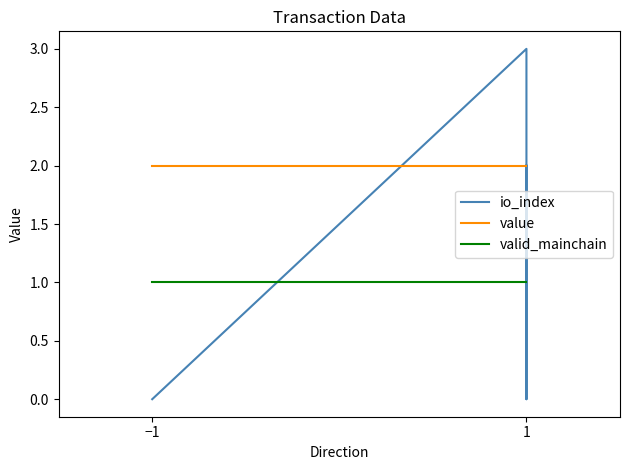

Which series has the widest spread of values?

io_index